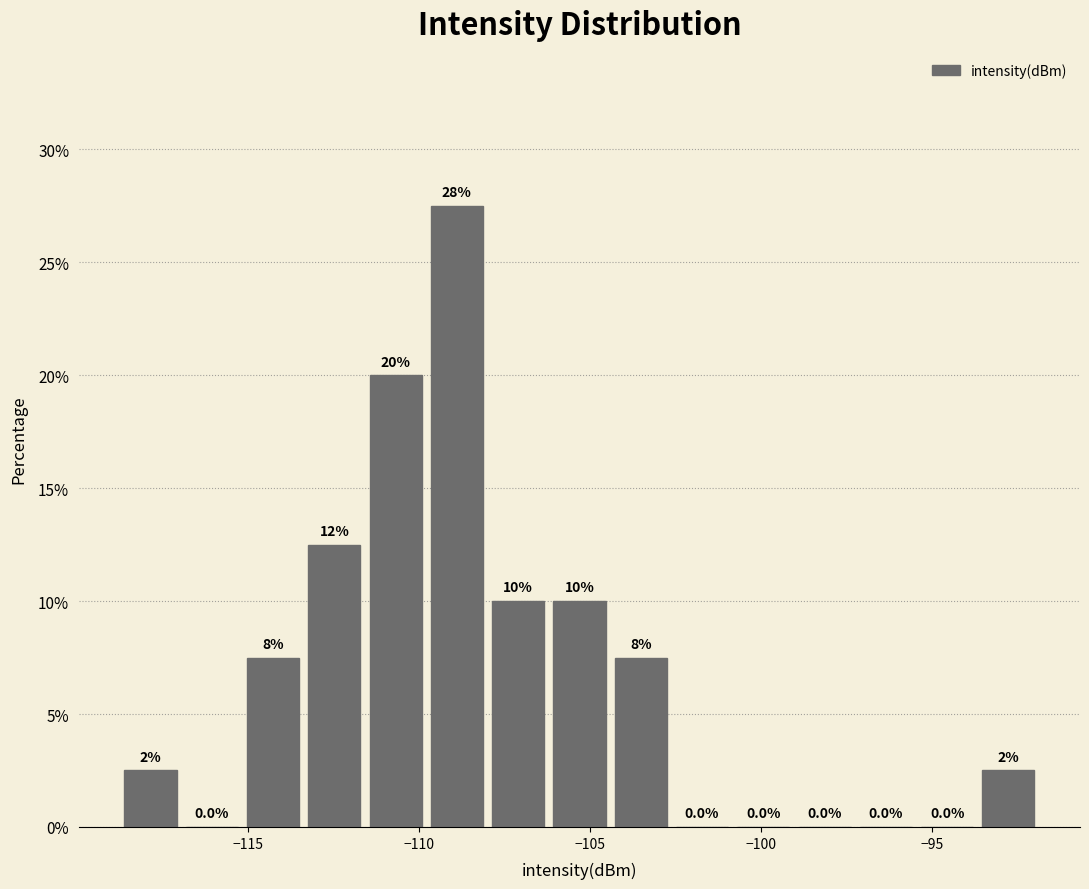

Around what value on the x-axis is the tallest bar? Give the approximate position of its centre, as read against the axis.

-109.0